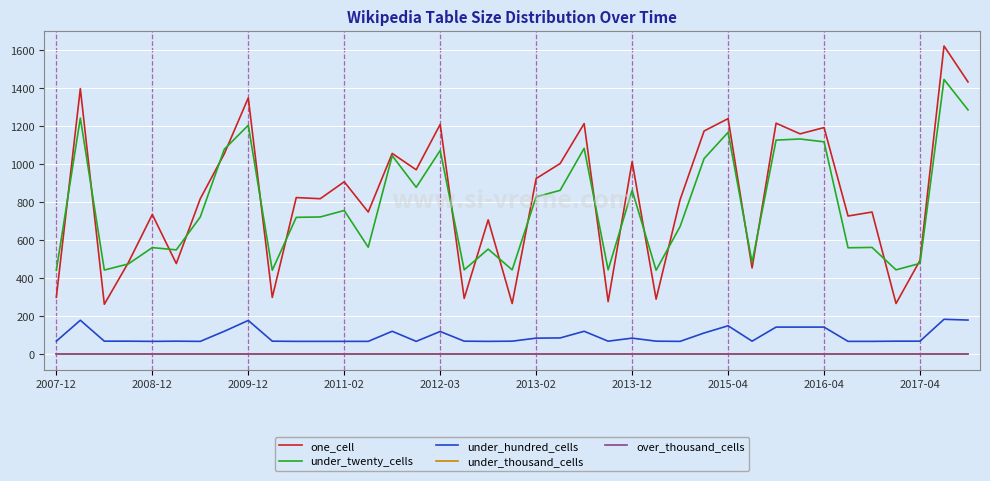

True or false: under_hundred_cells and one_cell cross at least once.

False